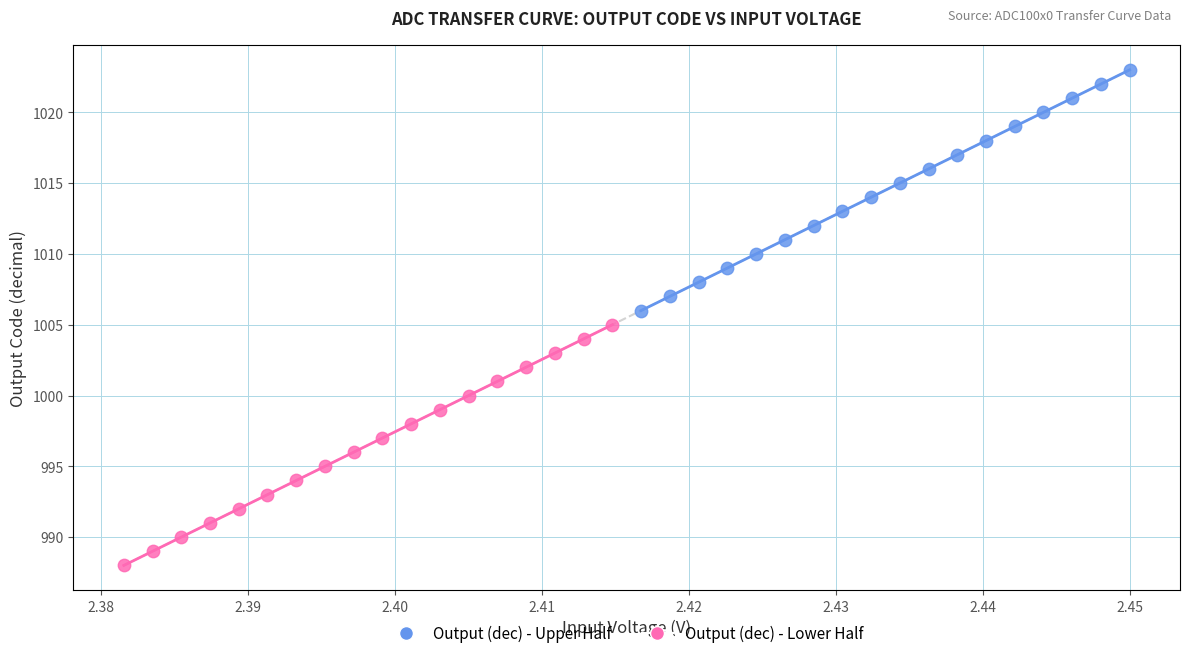

Which series contains the lowest Y value?

Output (dec) - Lower Half